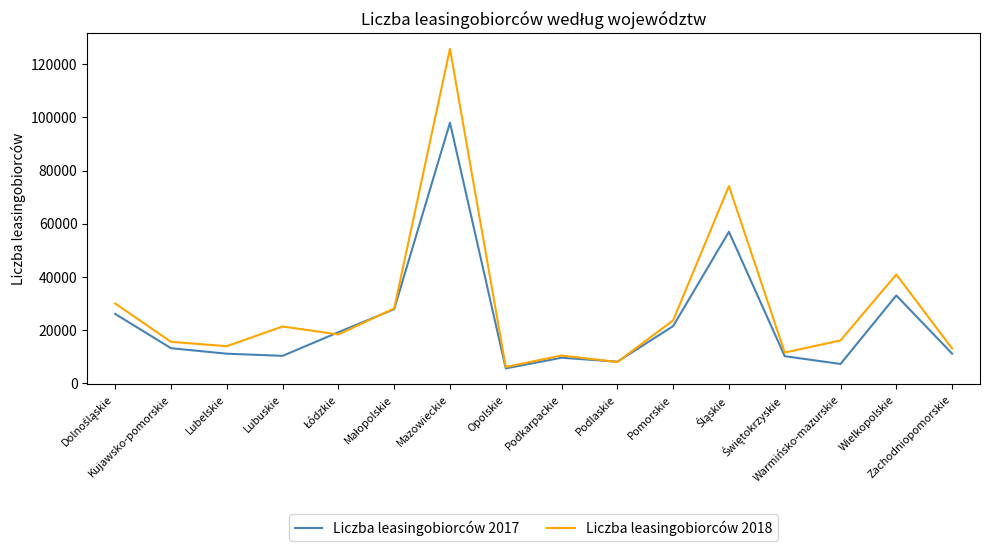

How many lines are shown in the chart?

2